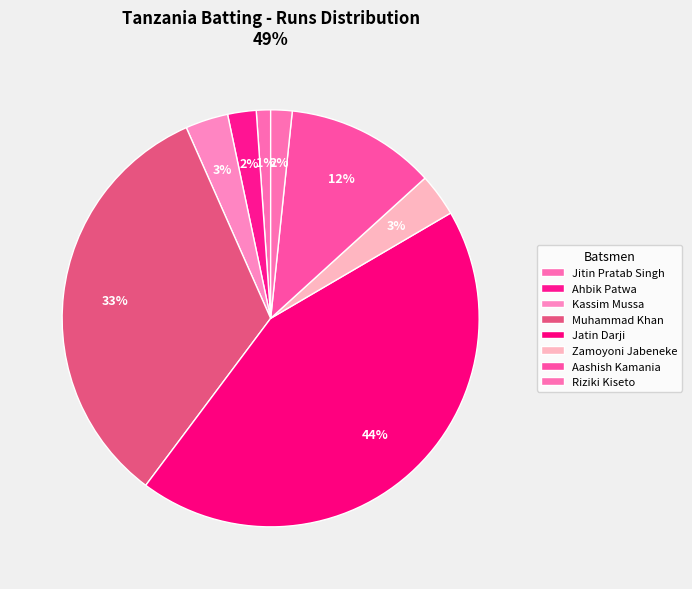

How many slices are in this pie chart?

8